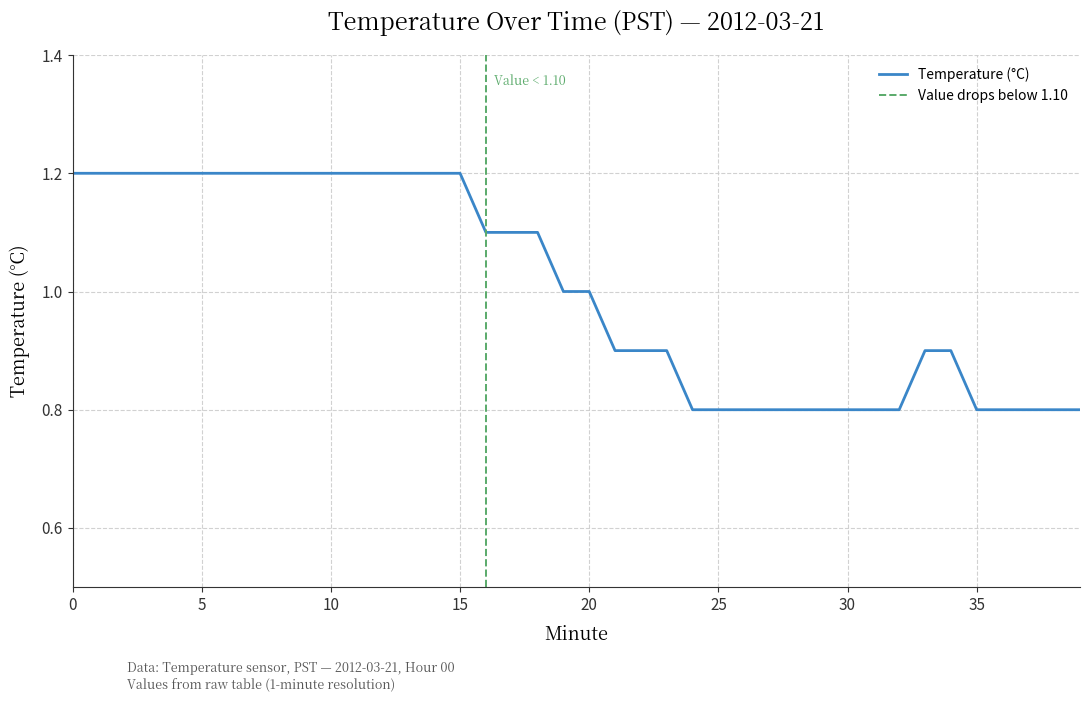

The value at 16 is 1.9. True or false?

False